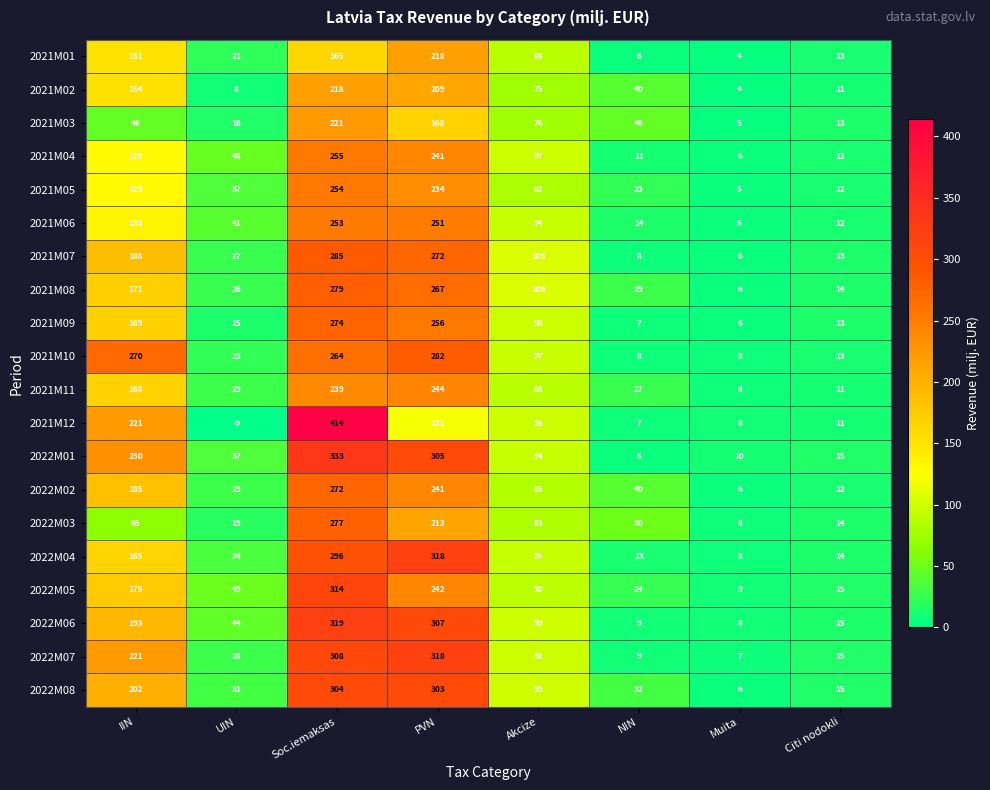

True or false: 2021M01 has a value of 286 at PVN.

False